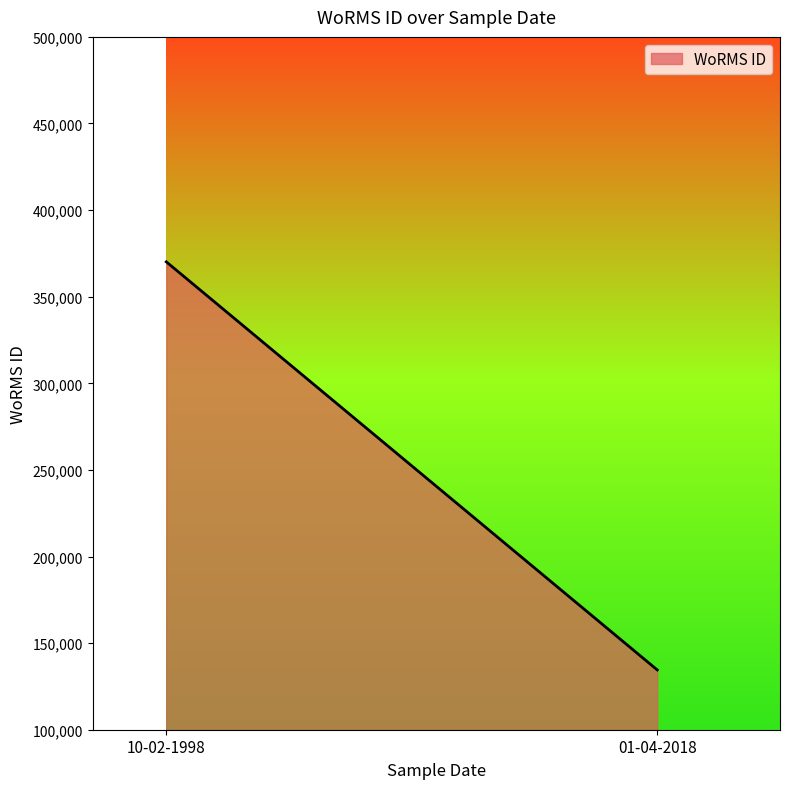

What is the ratio of the value at 10-02-1998 to the value at 01-04-2018?

2.8